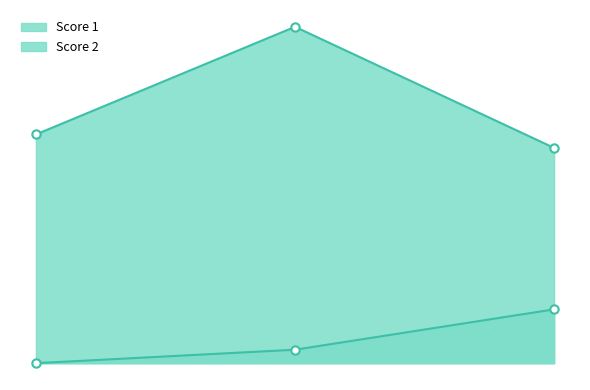

True or false: Score 2 has a value of 0 at 1.

True